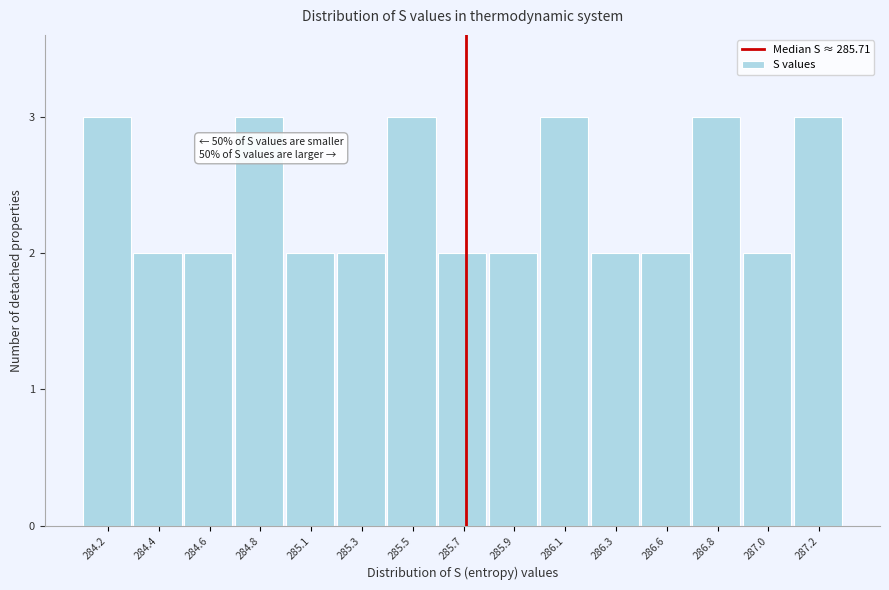

Reading left to right, what are all the values shown in this chart?

3	2	2	3	2	2	3	2	2	3	2	2	3	2	3